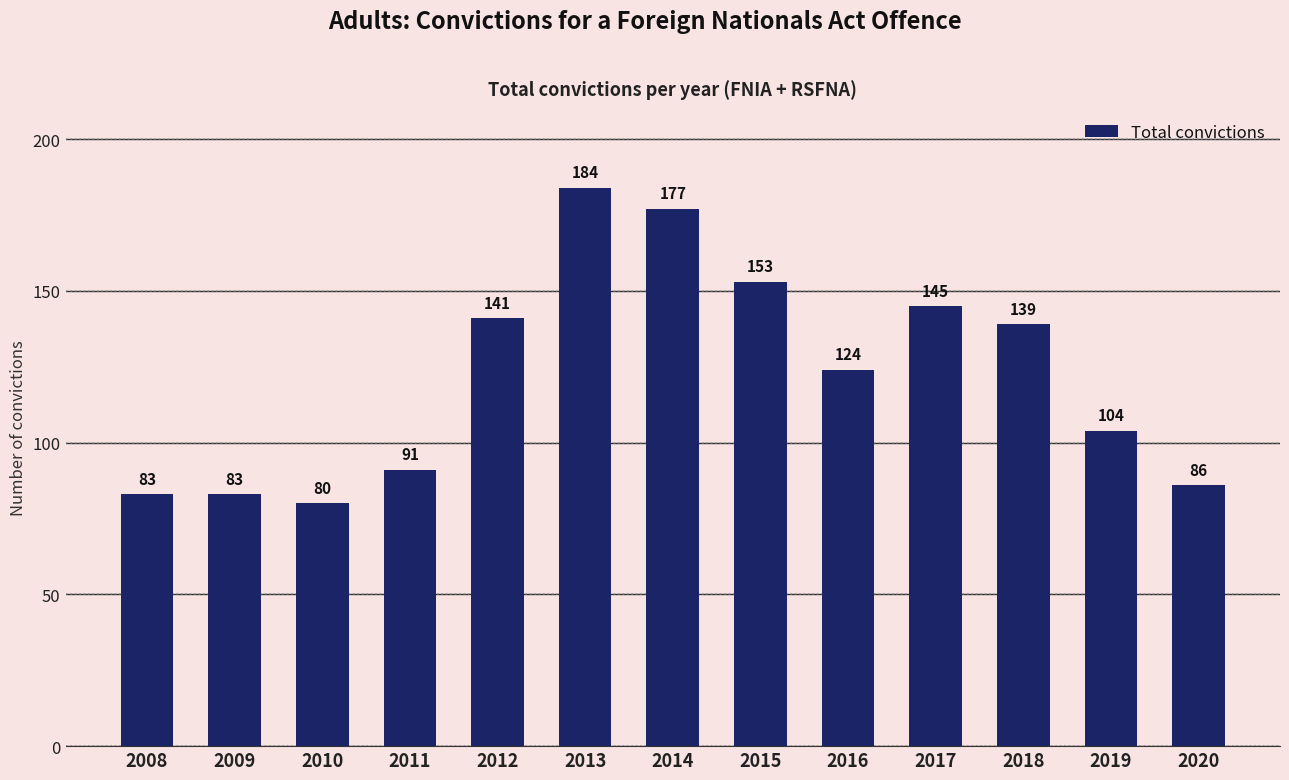

What value does the data have at 2020?

86